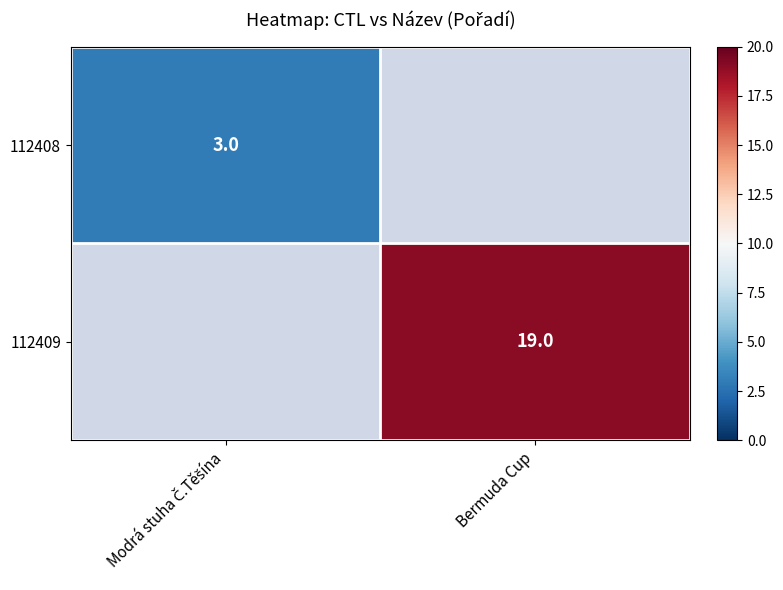

What is the maximum value shown in the chart?

19.0